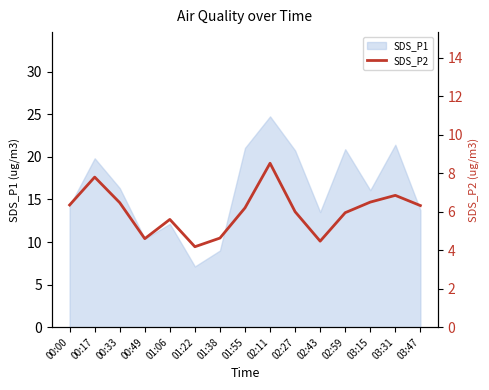

What is the label of the 4th point from the right?

02:59